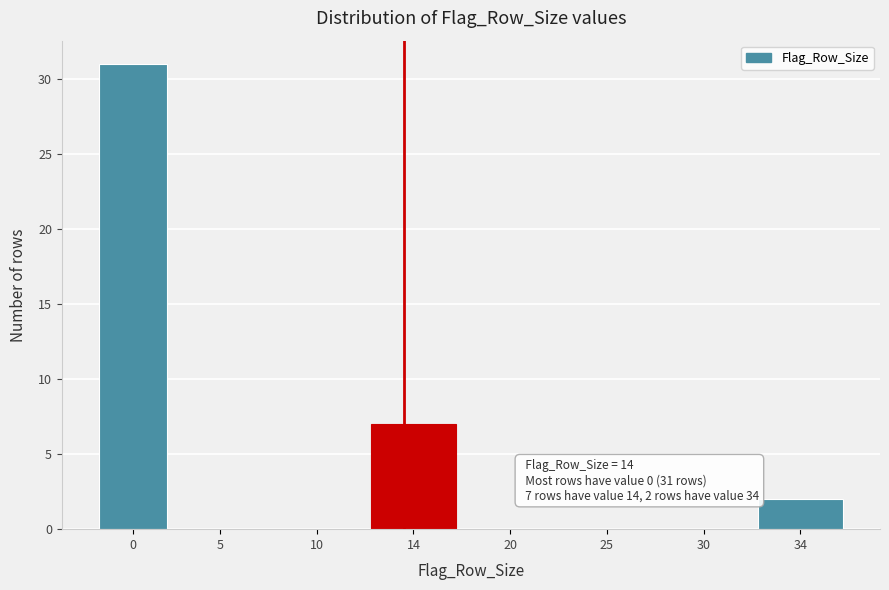

Reading left to right, extract all data points from this chart.

0=31	5=0	10=0	14=7	20=0	25=0	30=0	34=2